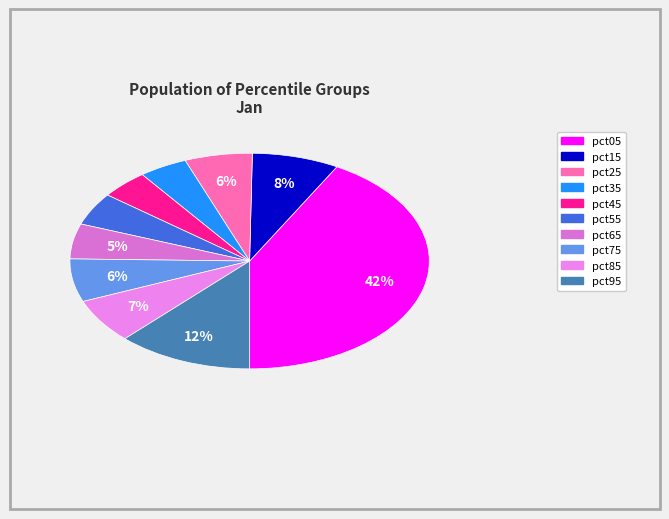

Is there any slice that represents more than half of the pie?

No